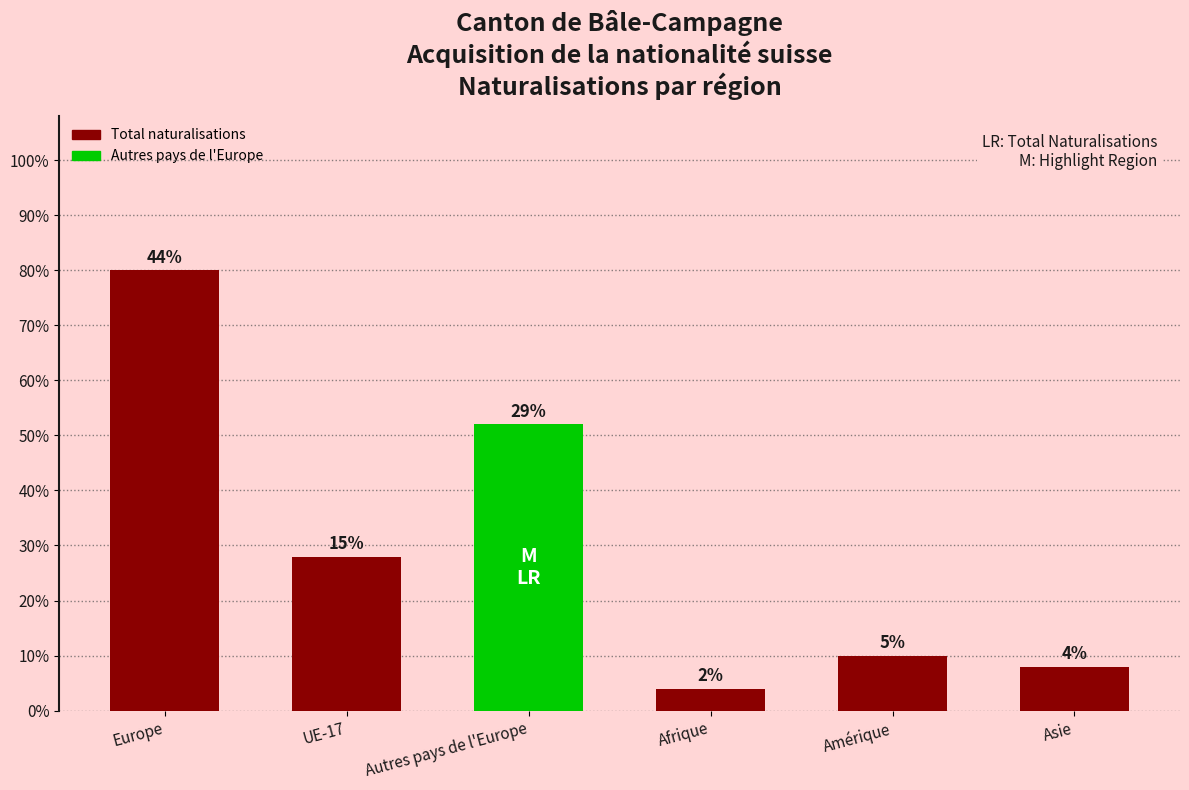

What is the label of the 2nd bar from the left?

UE-17